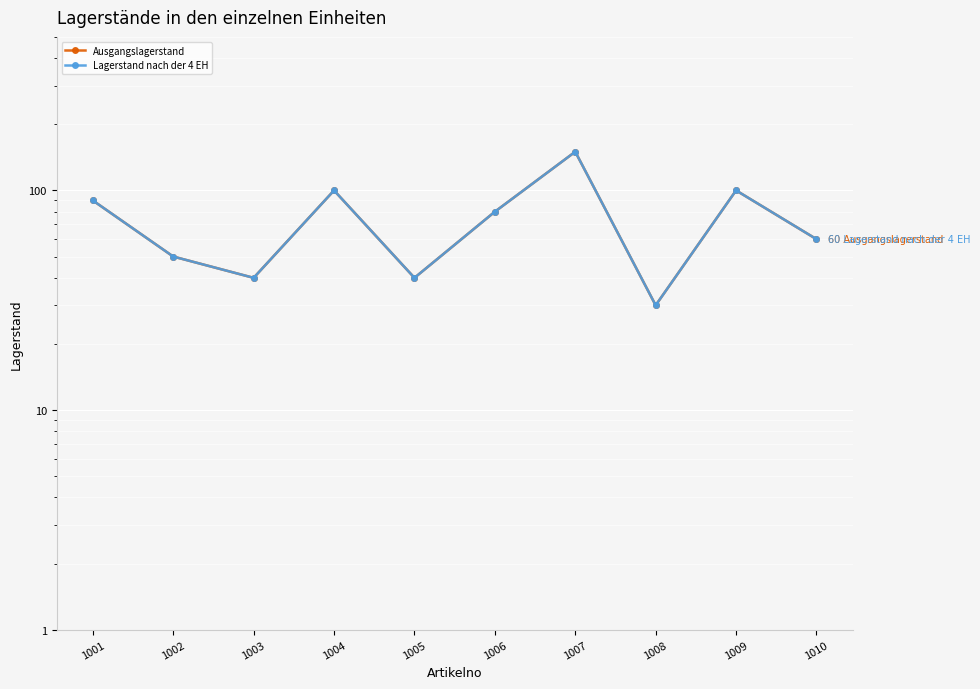

How many data points does each series have?

10